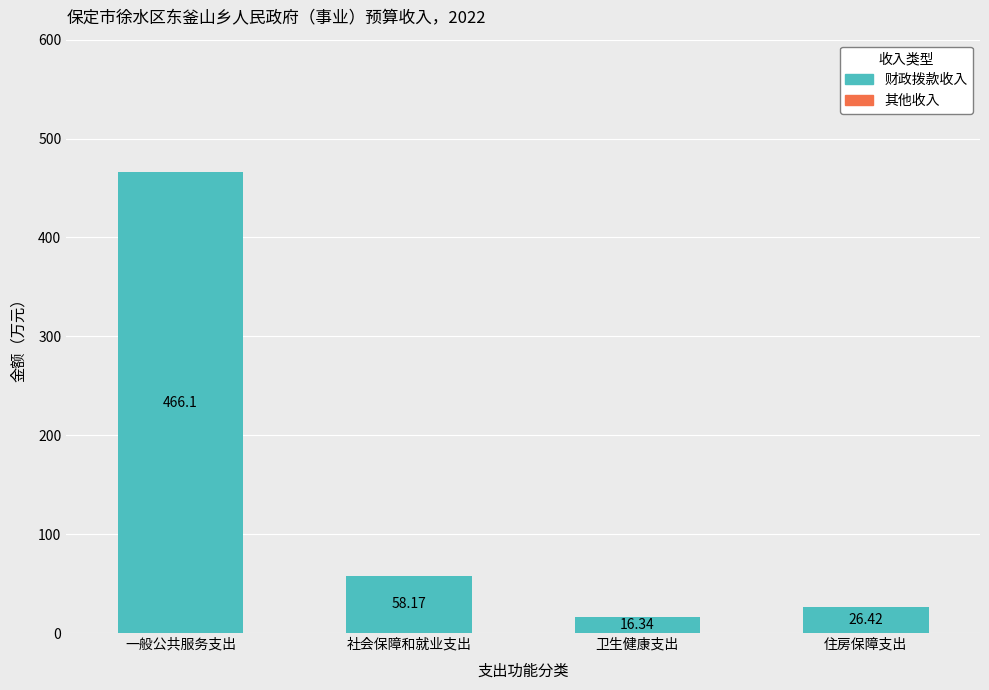

At which category does the chart reach its peak across all series?

一般公共服务支出